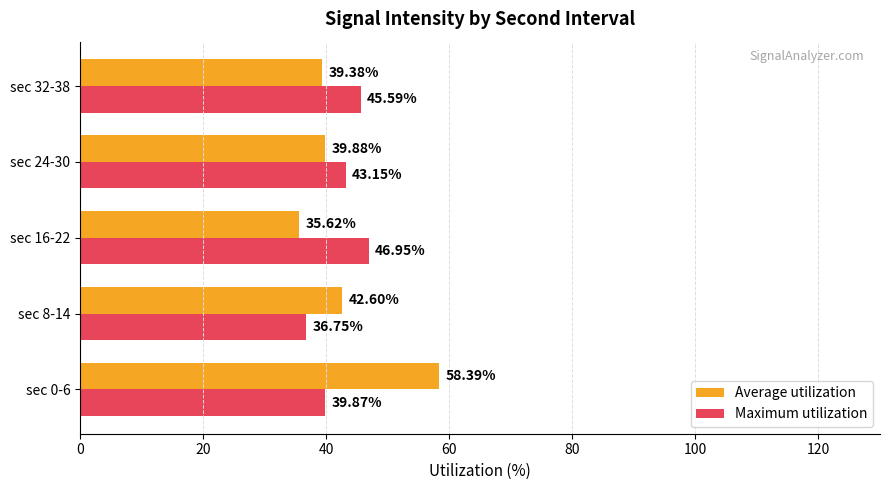

How many categories are shown in the chart?

5